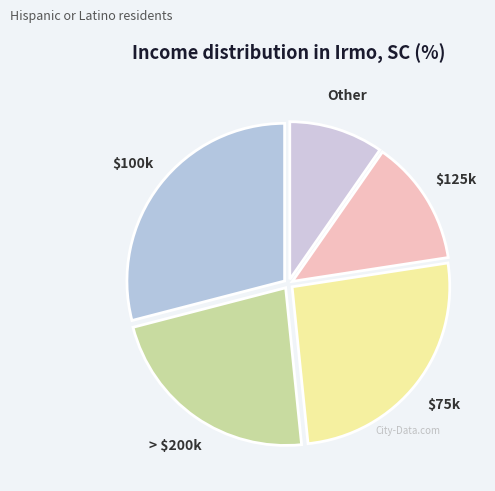

Do $75k and Other together represent more than half of the pie?

No